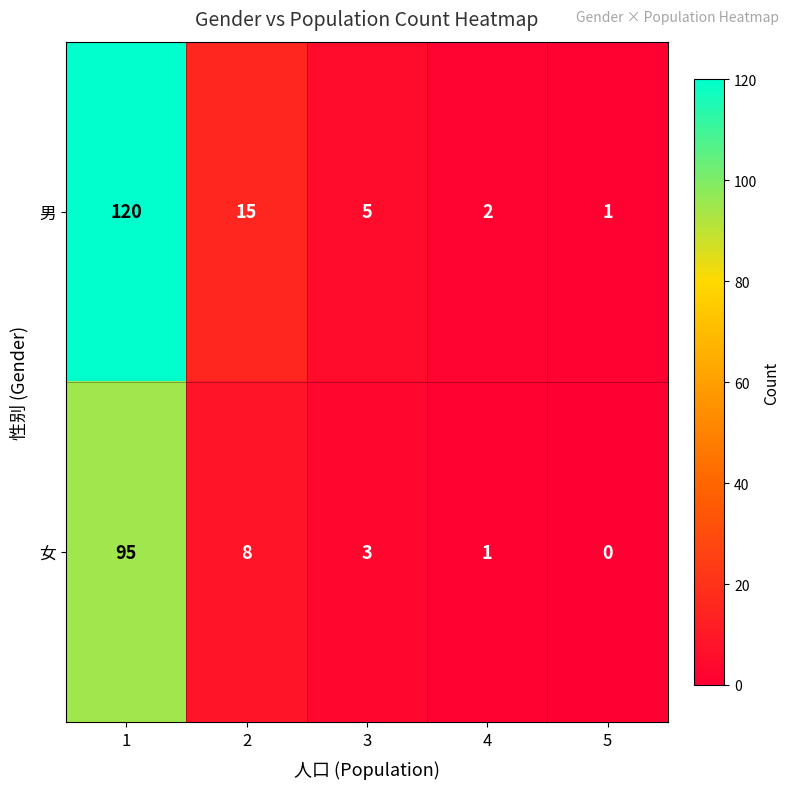

Which series has the widest spread of values?

男